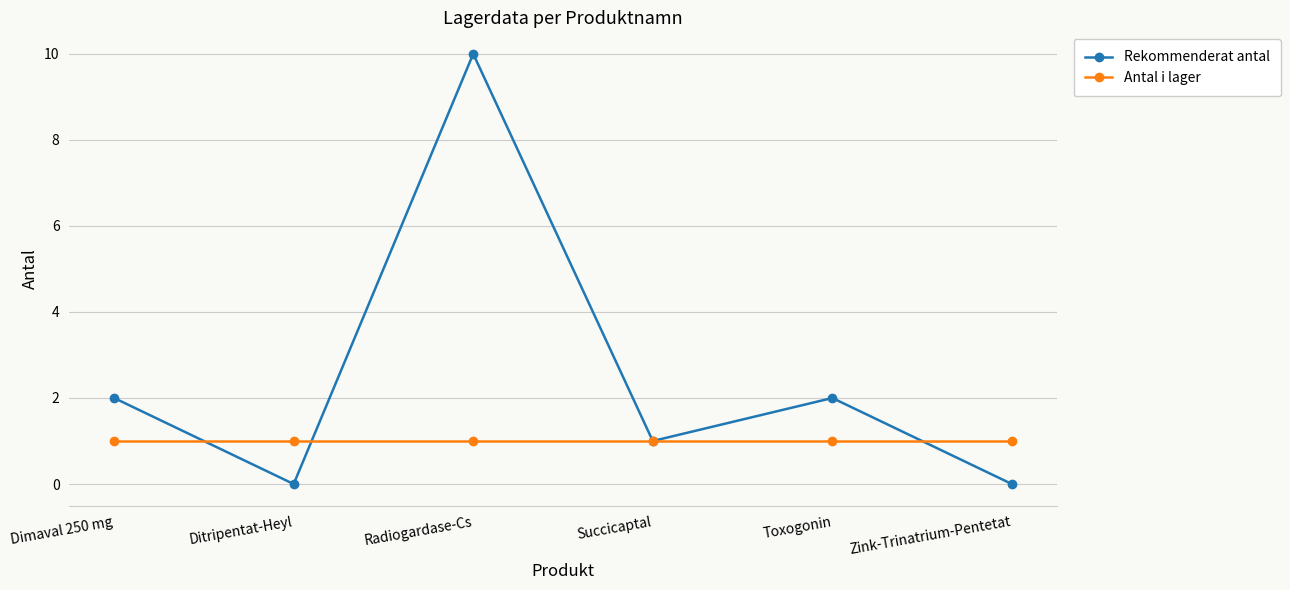

Which series has the widest spread of values?

Rekommenderat antal